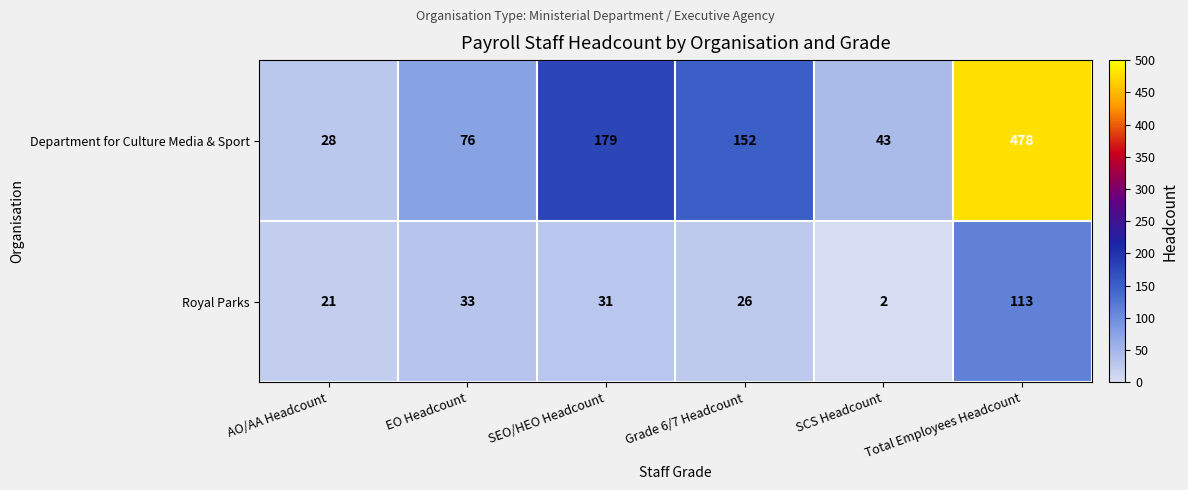

What is the total value across all series at SCS Headcount?

45